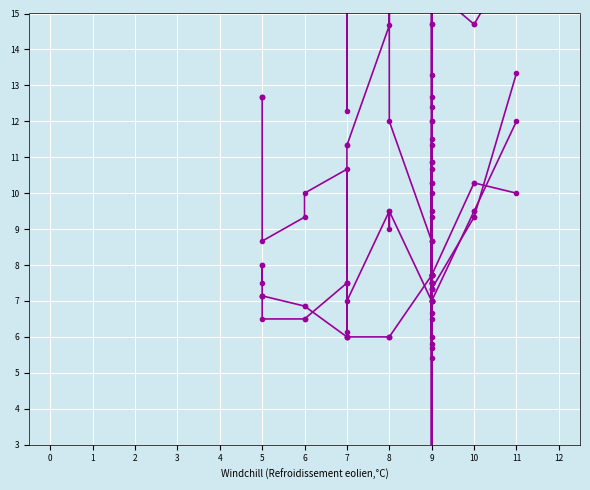

What is the difference between the maximum and minimum values in the P_rate series?

21.3